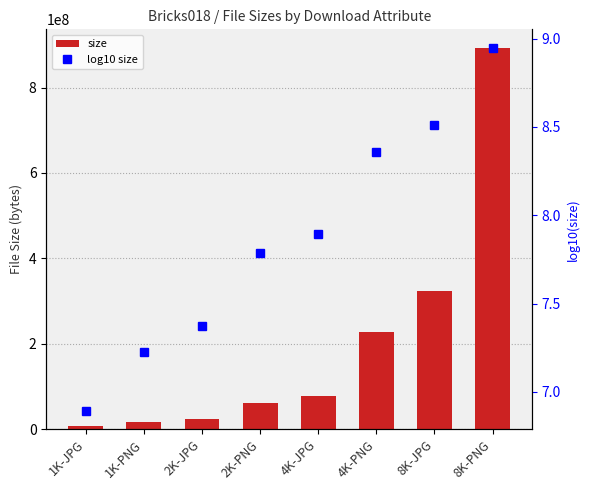

What is the difference between the maximum and minimum values in the log10 size series?

2.1